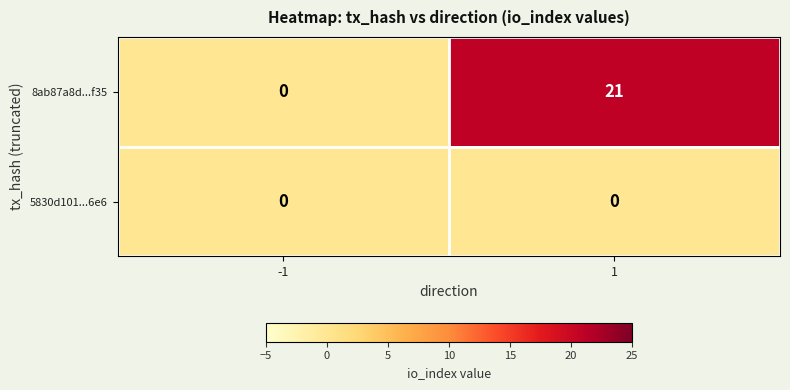

Is it true that 5830d101...6e6 equals 0 at 1?

True